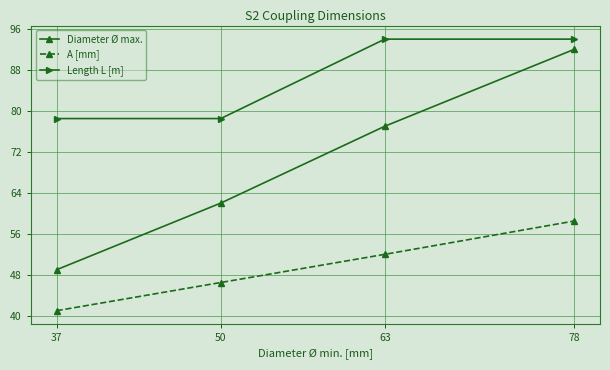

True or false: Diameter Ø max. has a value of 81.9 at 50.

False